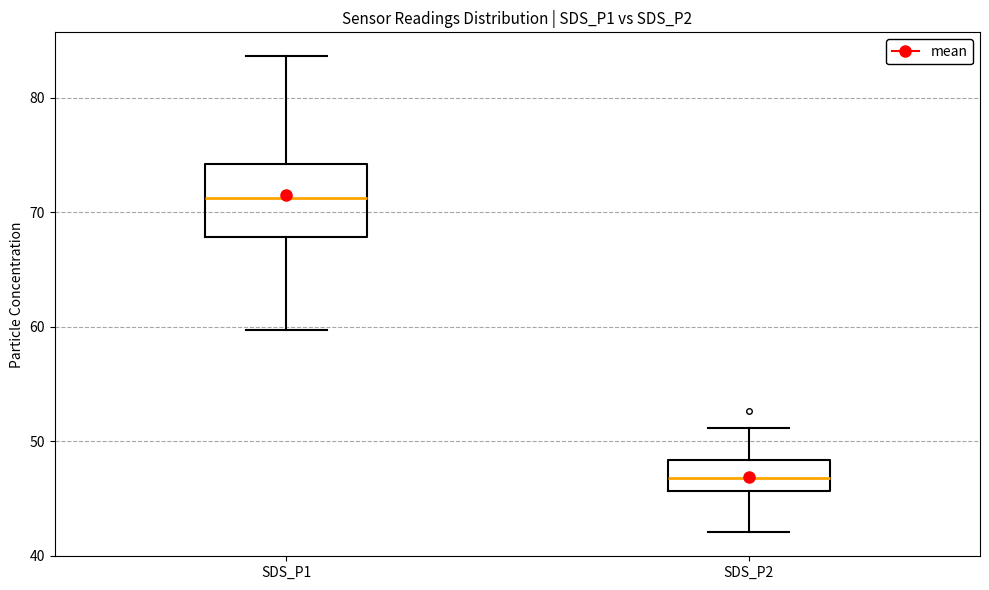

Reading left to right, read every box against the y-axis: the position of its median line, the range the box covers, and the ends of its whiskers. The values are not printed on the chart, so give them approximately, as read against the axis.

SDS_P1: median 71, box 68 to 74, whiskers 60 to 84
SDS_P2: median 47, box 46 to 48, whiskers 42 to 51